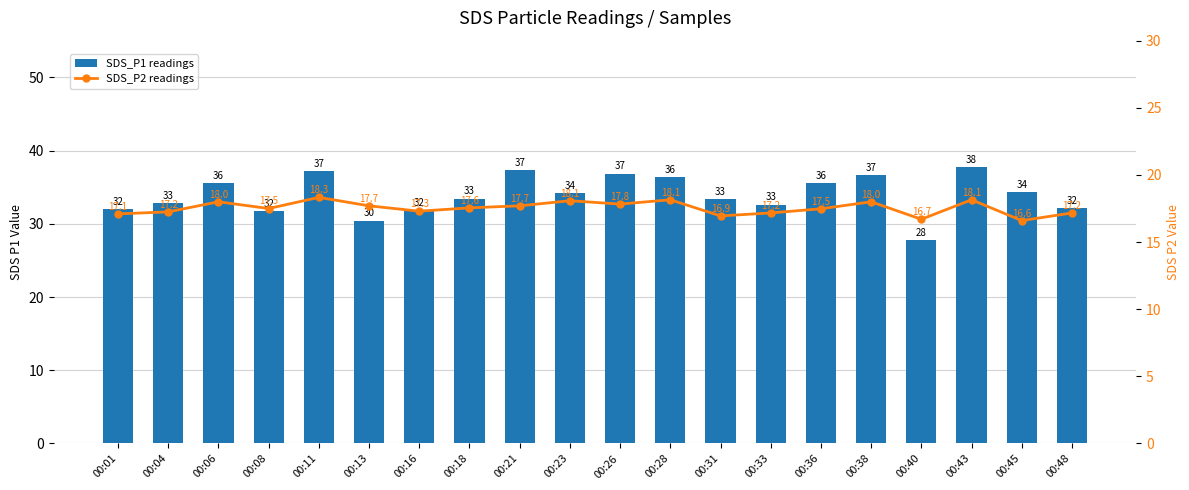

What is the value of the SDS_P1 readings bar at the 7th from the left?

31.9